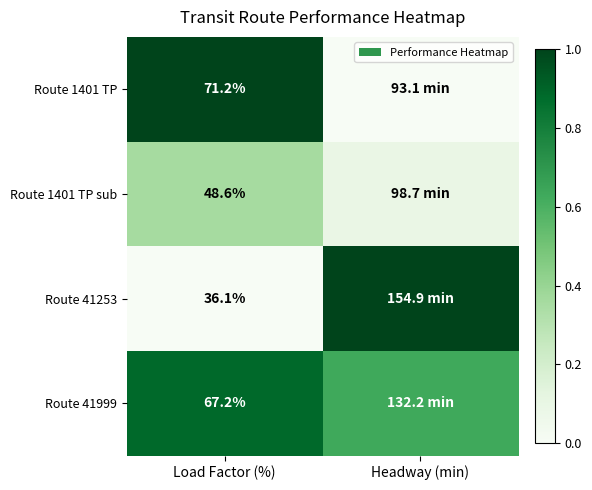

Is the value of Route 1401 TP sub at Load Factor (%) greater than the value of Route 41999 at Load Factor (%)?

No